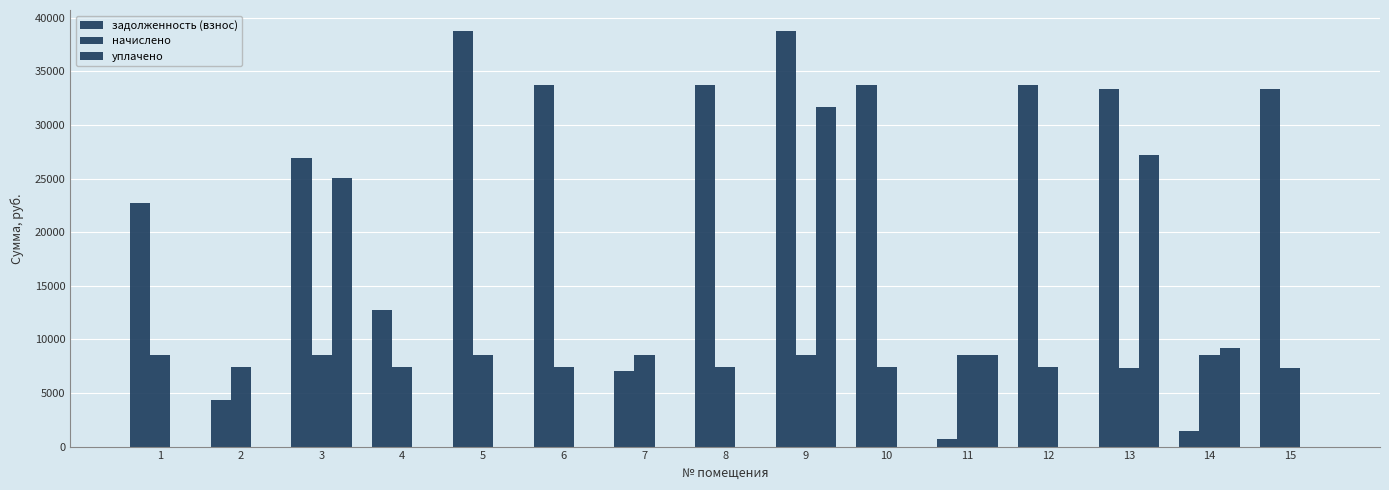

The уплачено series shows -16701.7 at 5. True or false?

False